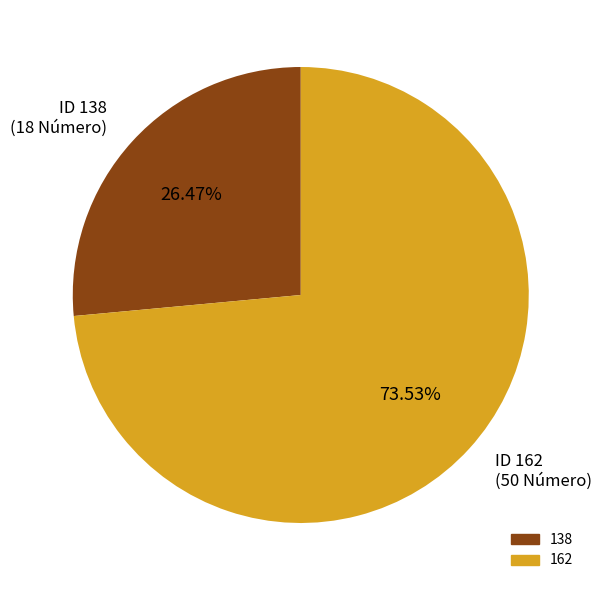

To the nearest percent, what is the average slice percentage?

50%